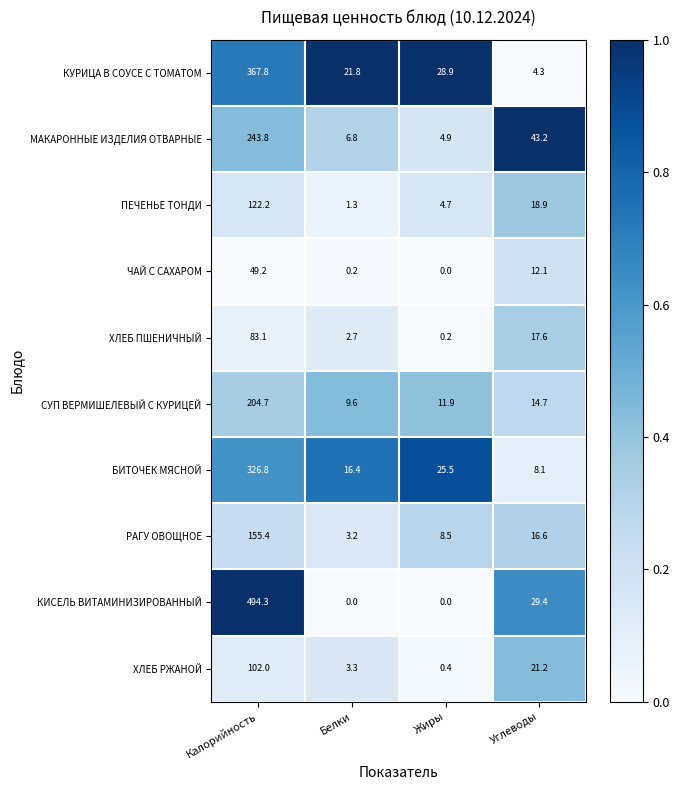

At which category does the chart reach its peak across all series?

Калорийность